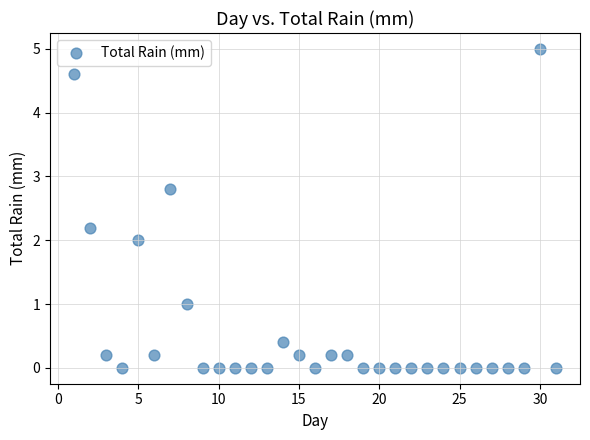

What is the range of X values (max minus min)?

30.0